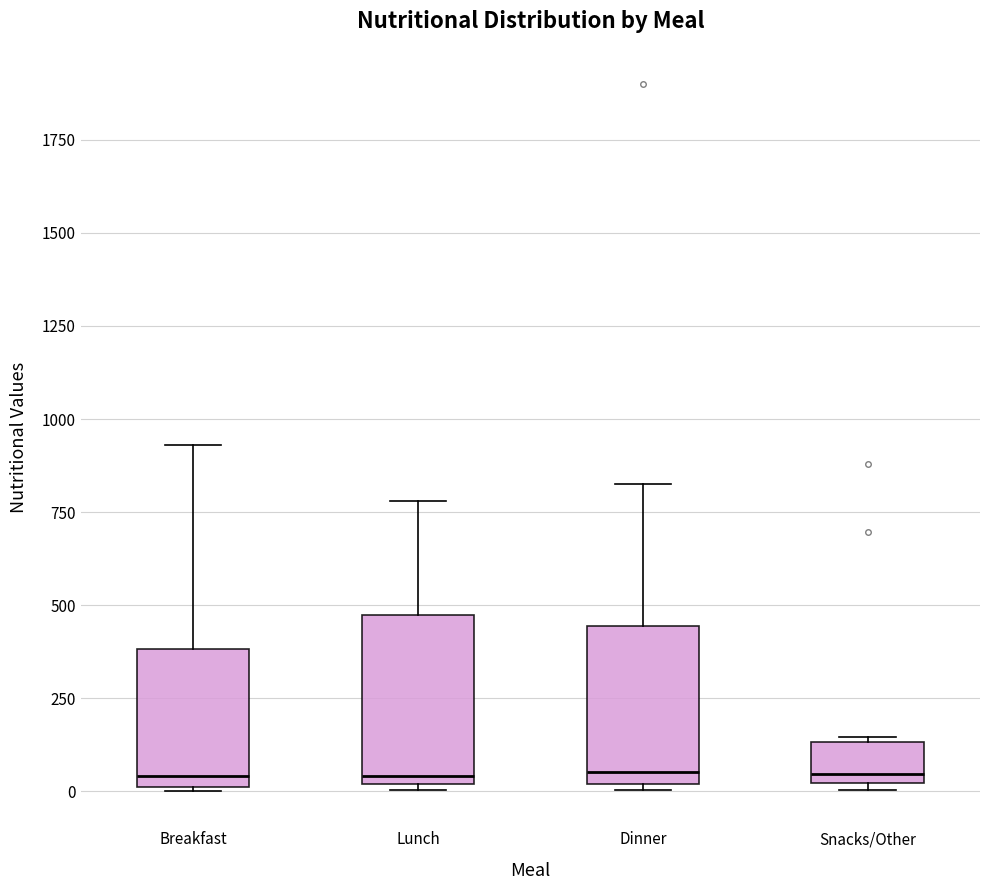

Reading left to right, transcribe this box plot: for each box, give where its median line is, the range the box spans, and where its two whiskers end, as read against the y-axis. The values are not printed on the chart, so give them approximately, as read against the axis.

Breakfast: median 50, box 0 to 400, whiskers 0 to 950
Lunch: median 50, box 0 to 450, whiskers 0 to 800
Dinner: median 50, box 0 to 450, whiskers 0 (just below the box's lower edge) to 850
Snacks/Other: median 50, box 0 to 150, whiskers 0 (just below the box's lower edge) to 150